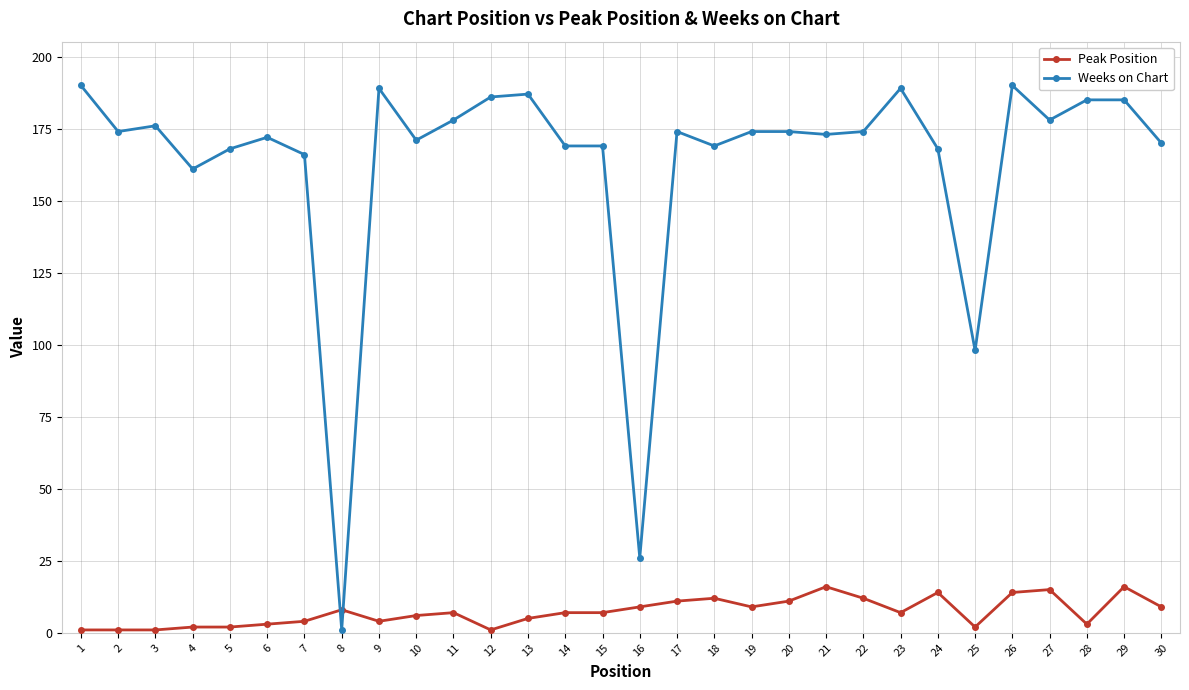

True or false: Peak Position and Weeks on Chart intersect in this chart.

True